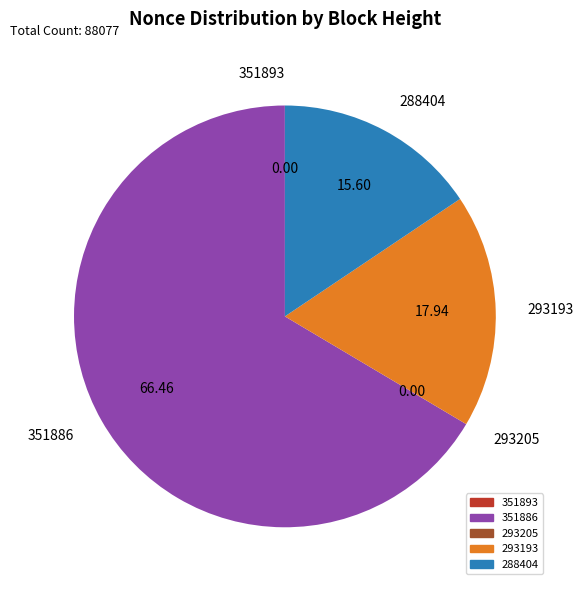

Approximately how many times larger is the value at 293193 compared to 288404?

1.1